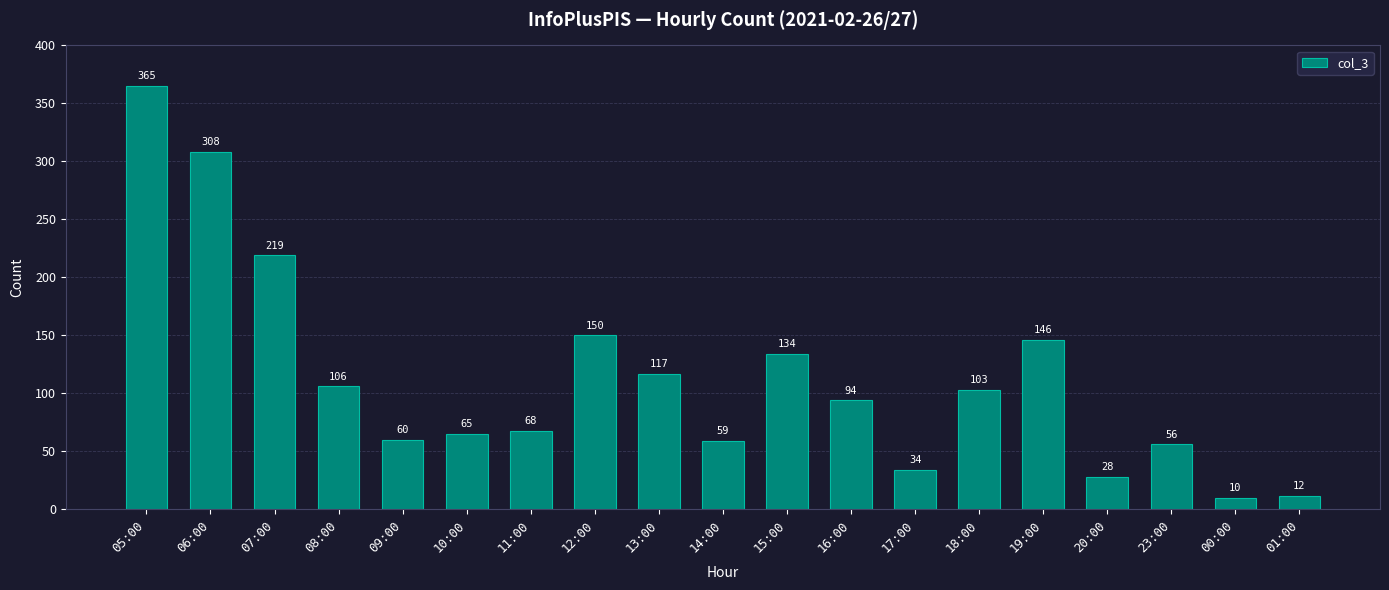

List the labels in order of value, smallest first.

00:00, 01:00, 20:00, 17:00, 23:00, 14:00, 09:00, 10:00, 11:00, 16:00, 18:00, 08:00, 13:00, 15:00, 19:00, 12:00, 07:00, 06:00, 05:00